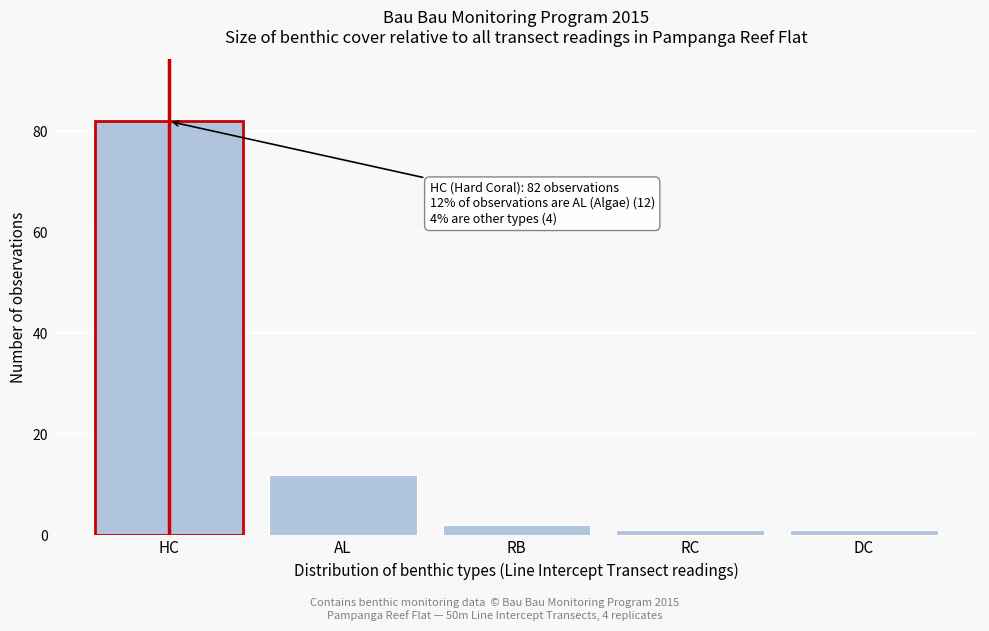

Reading left to right, extract all data points from this chart.

82	12	2	1	1